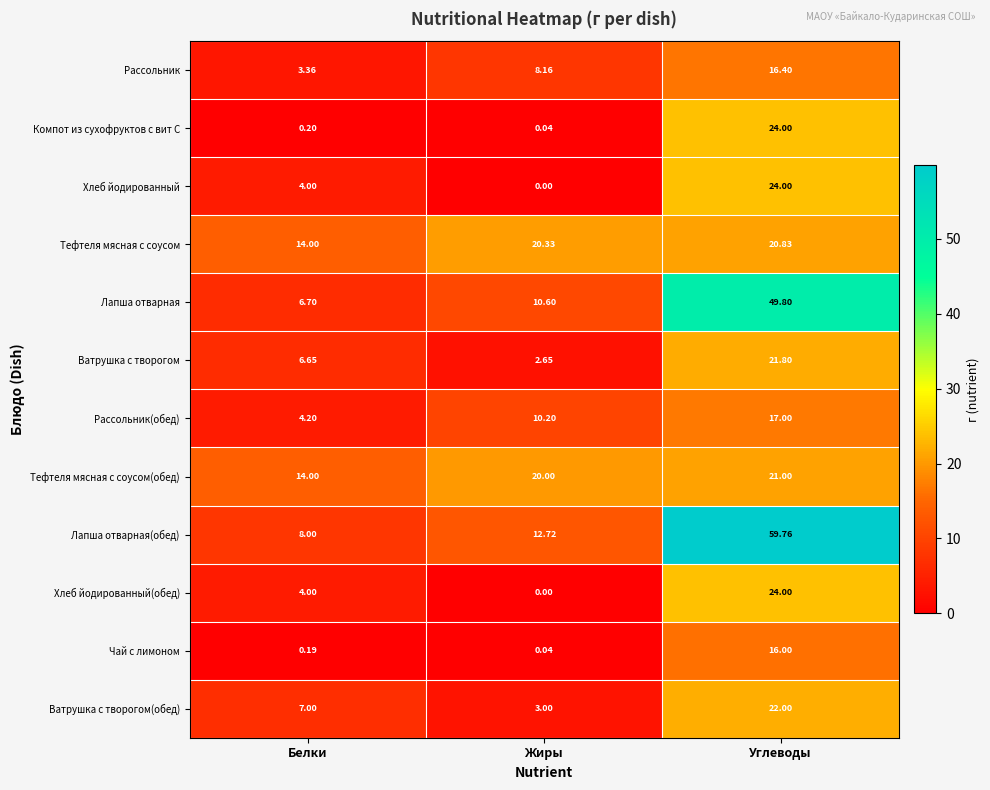

Between Белки and Жиры, which series saw the biggest shift?

Тефтеля мясная с соусом